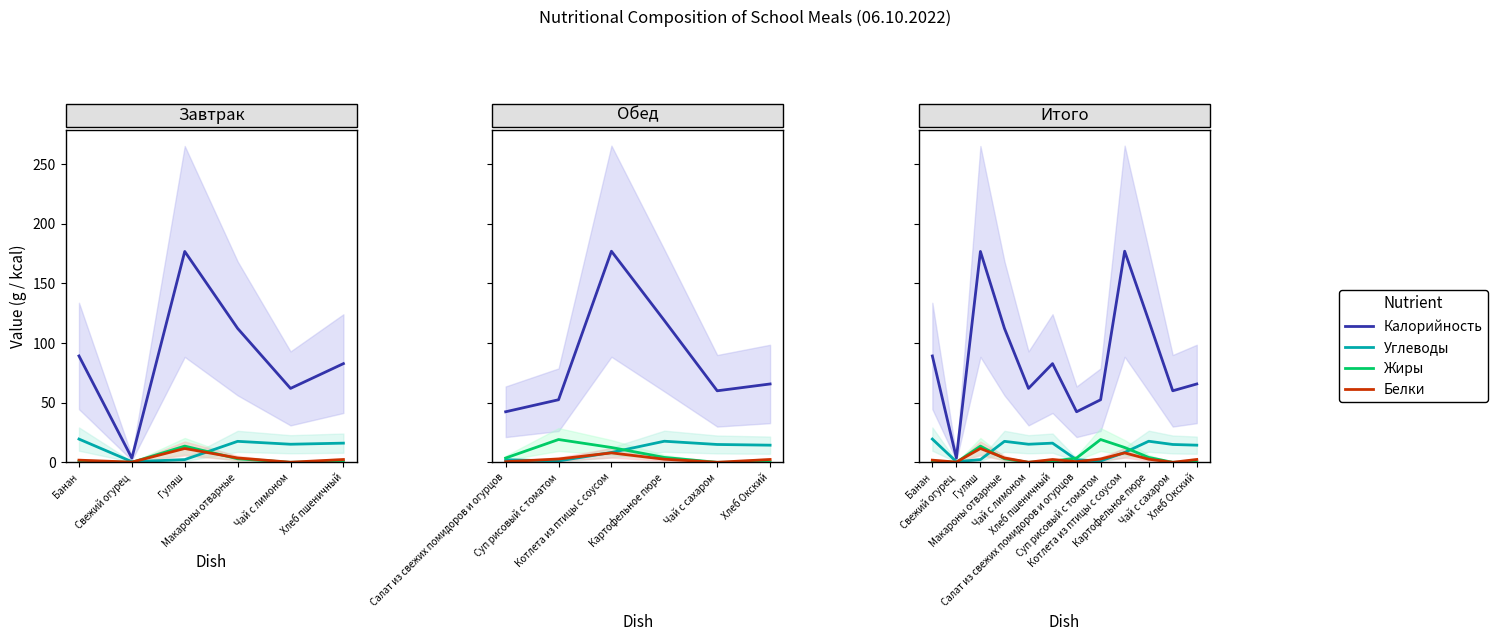

Is this an area chart (filled region under the line)?

No